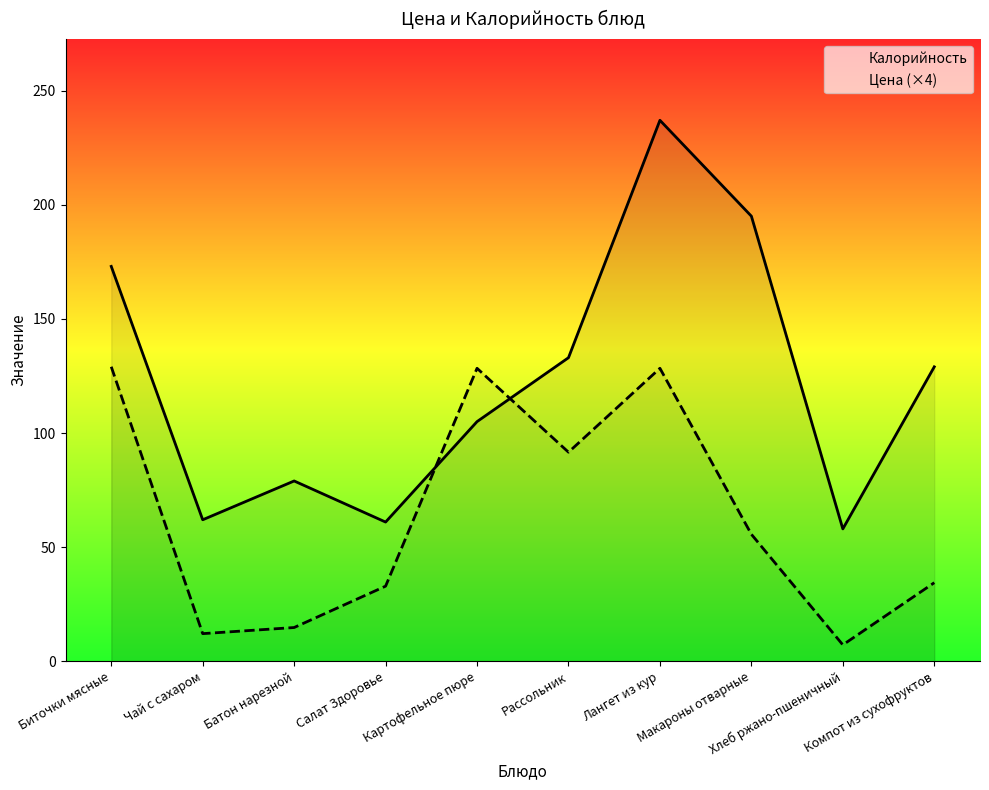

What is the sum of the Цена (×4) values at Салат Здоровье and Рассольник?

124.5